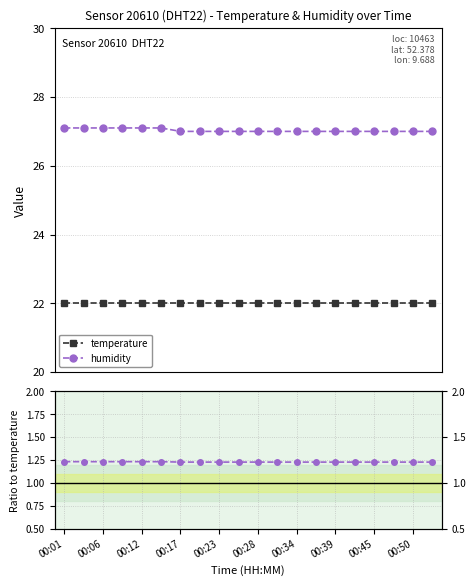

True or false: humidity has more than 2 interior local peaks.

False